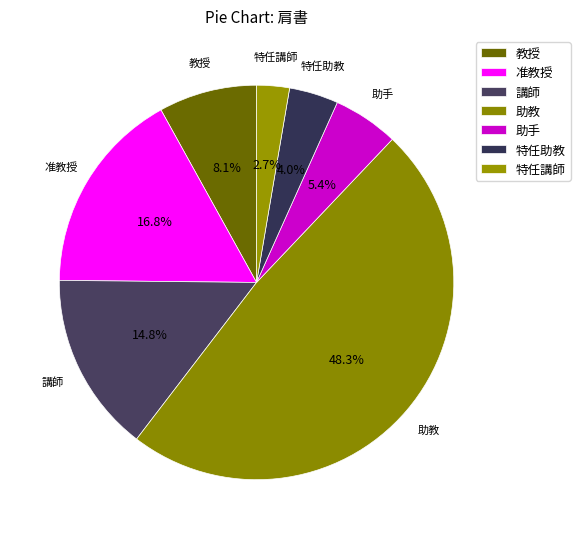

Count the number of slices in the pie.

7